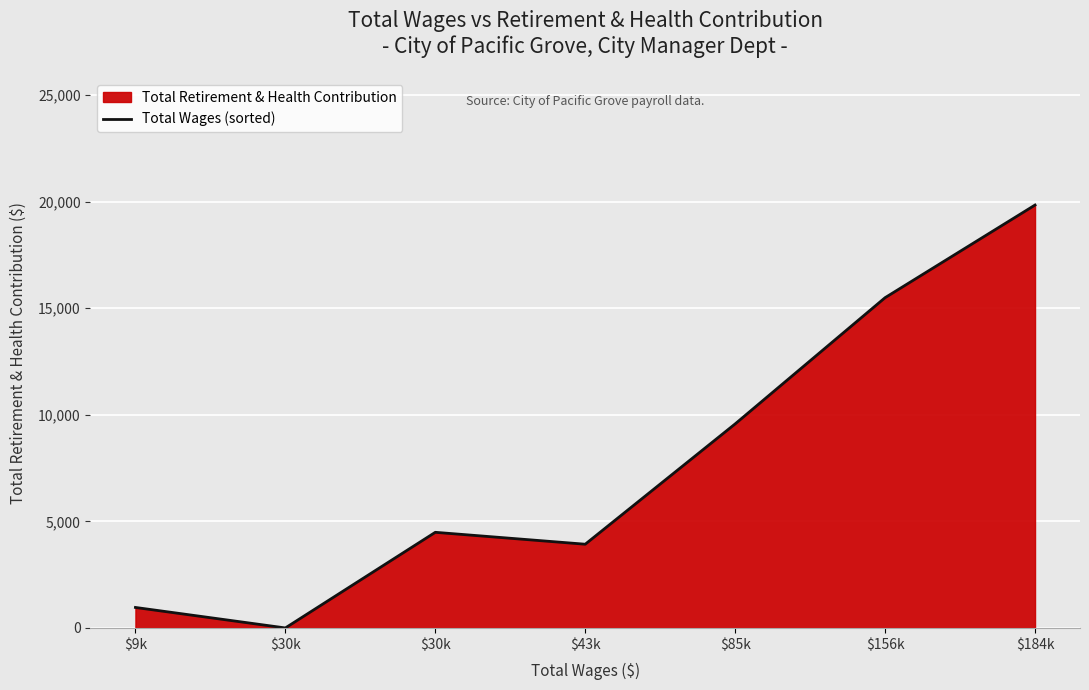

How many values are below 4488?

3